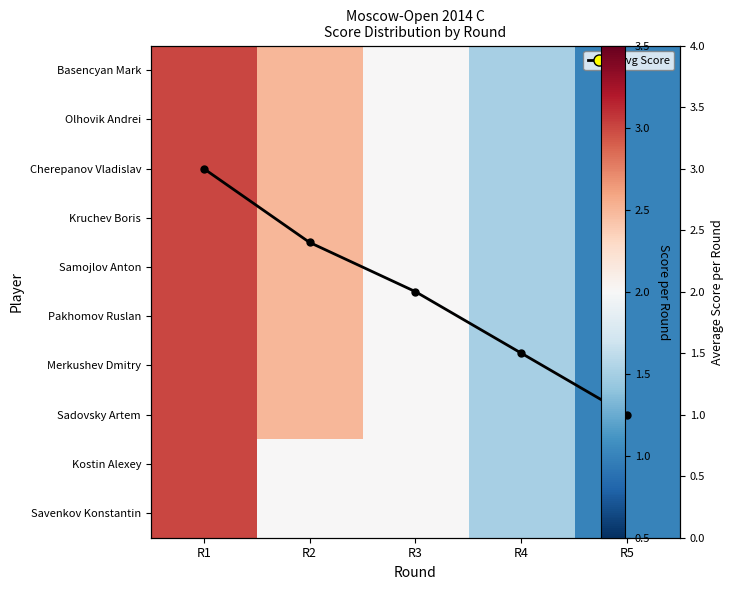

How many data points does each series have?

5